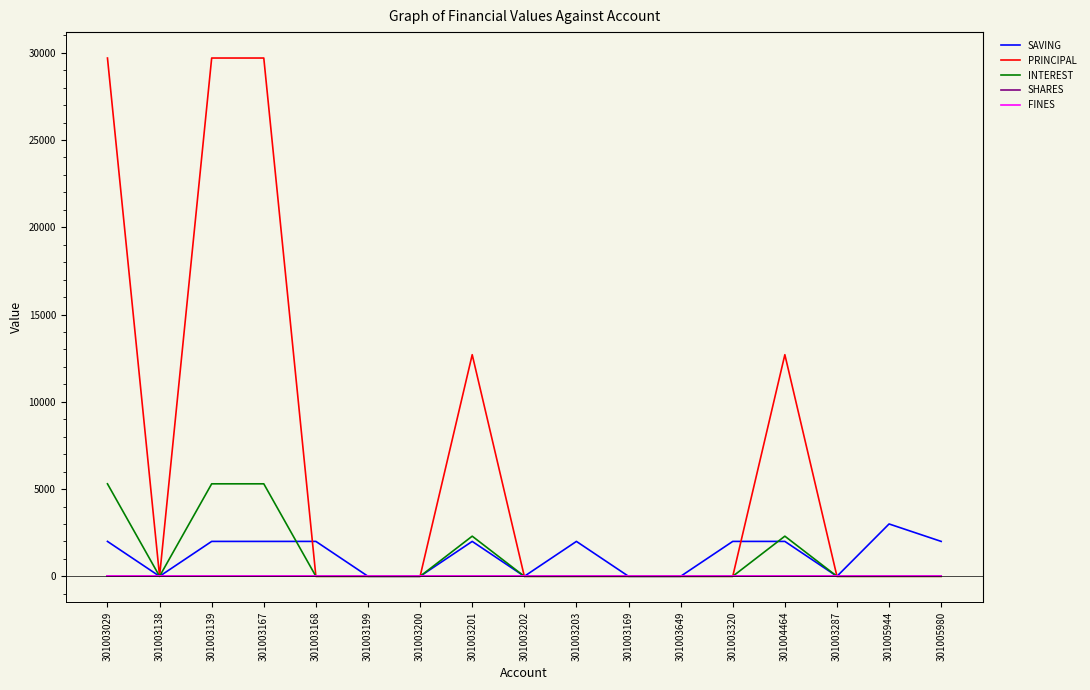

Rank the series at 301003203 from highest to lowest value.

SAVING, PRINCIPAL, INTEREST, SHARES, FINES